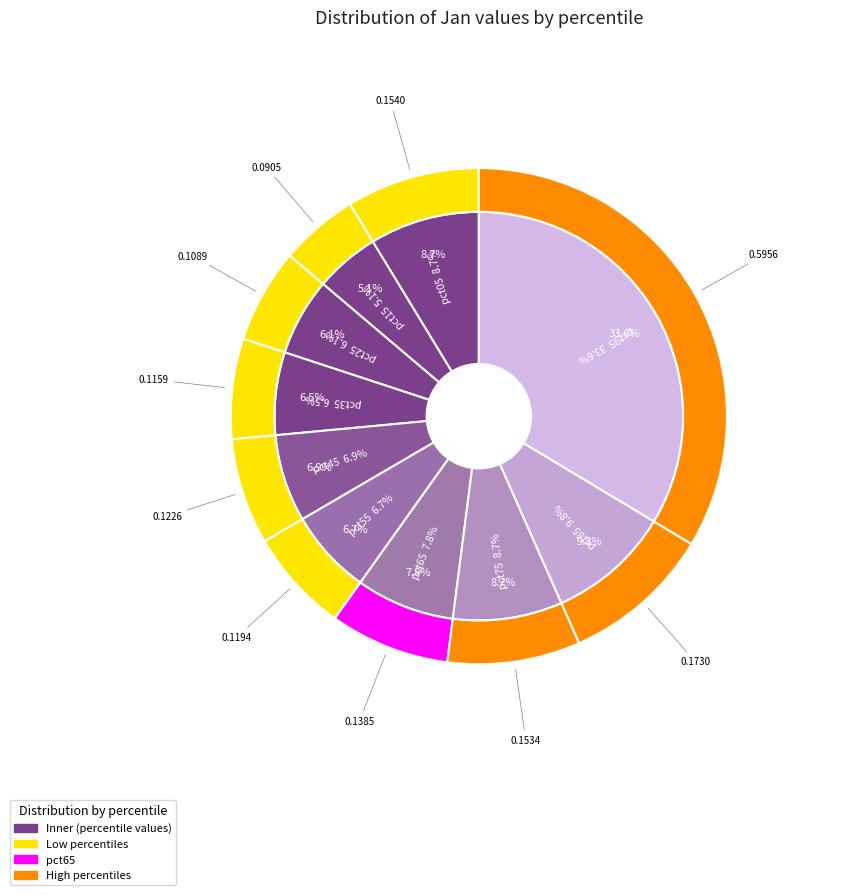

True or false: pct75 accounts for 9% of the total.

True